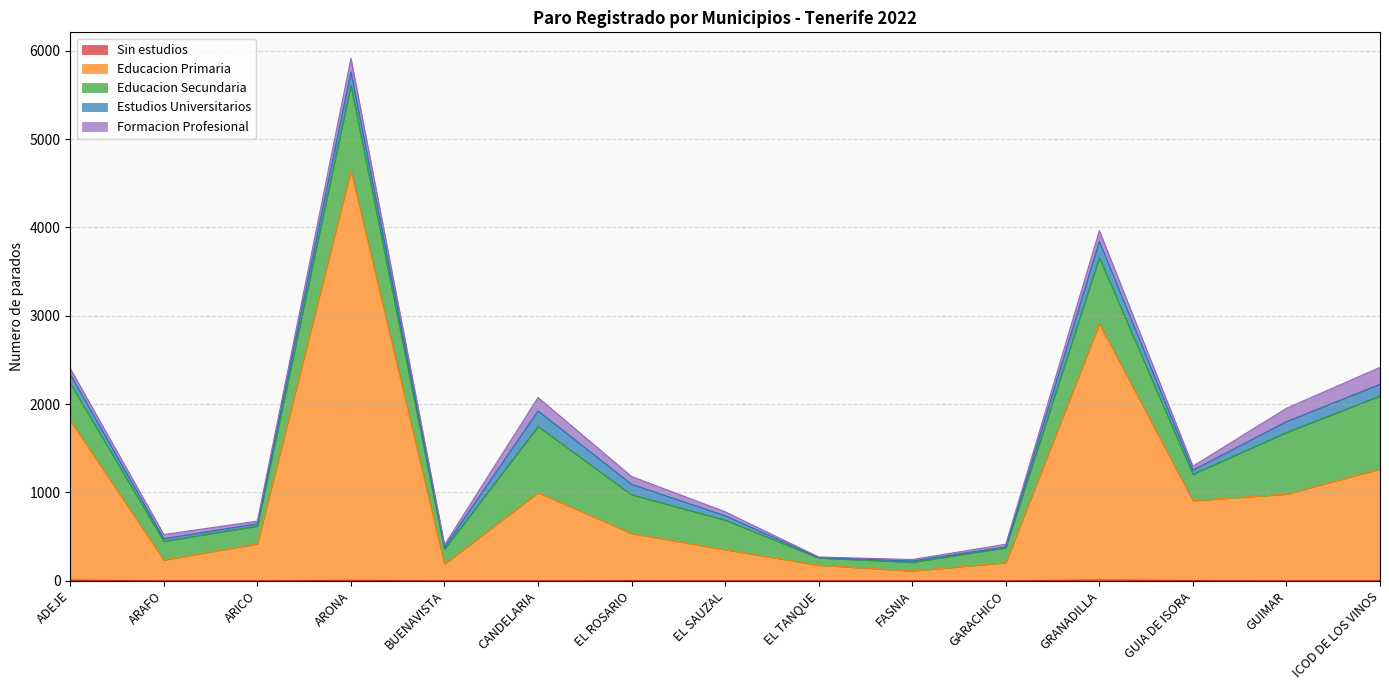

True or false: Estudios Universitarios has a value of 22 at GUIA DE ISORA.

False